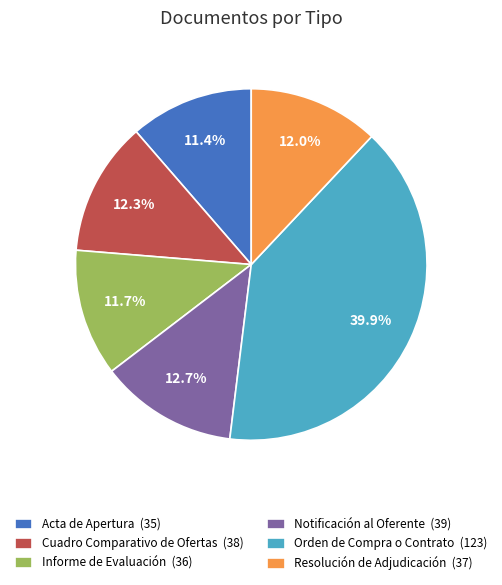

What percentage is NOT represented by Orden de Compra o Contrato?

60.1%